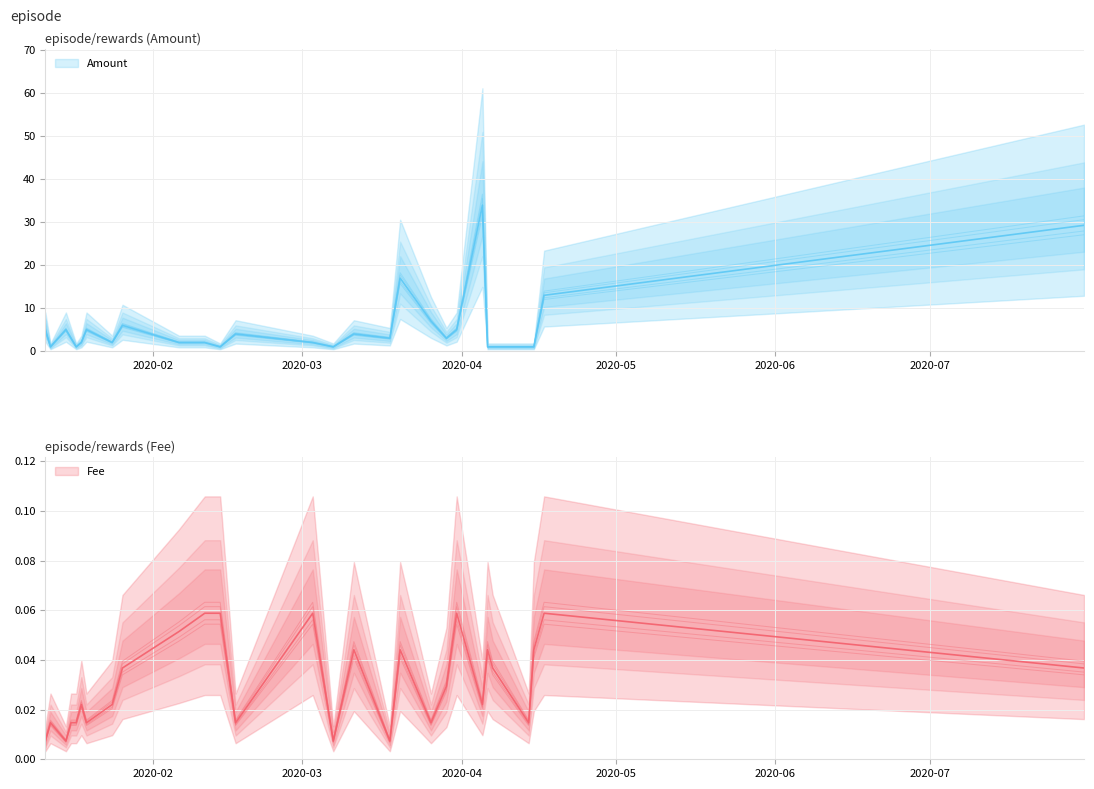

Count the number of categories in the chart.

28